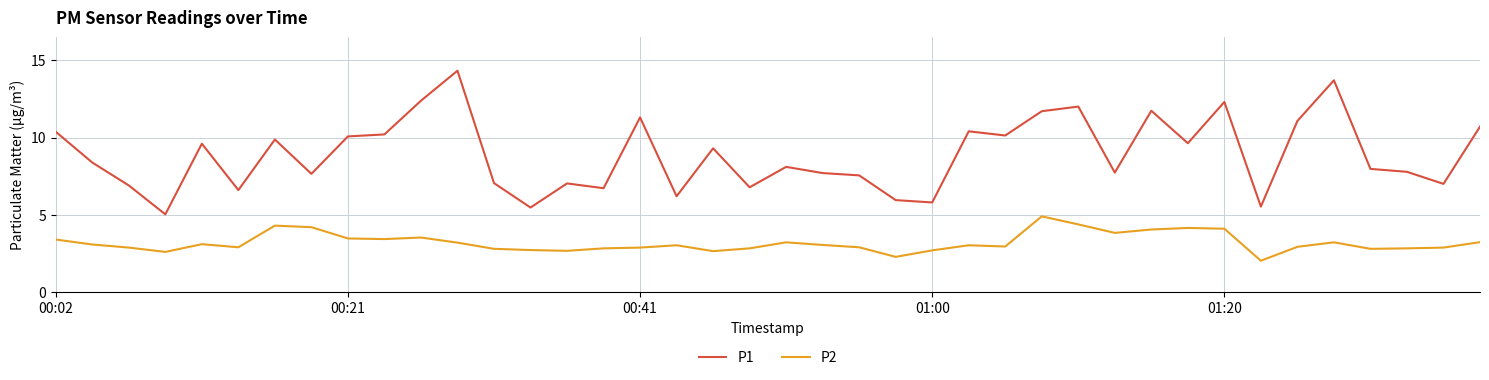

True or false: P2 and P1 intersect in this chart.

False